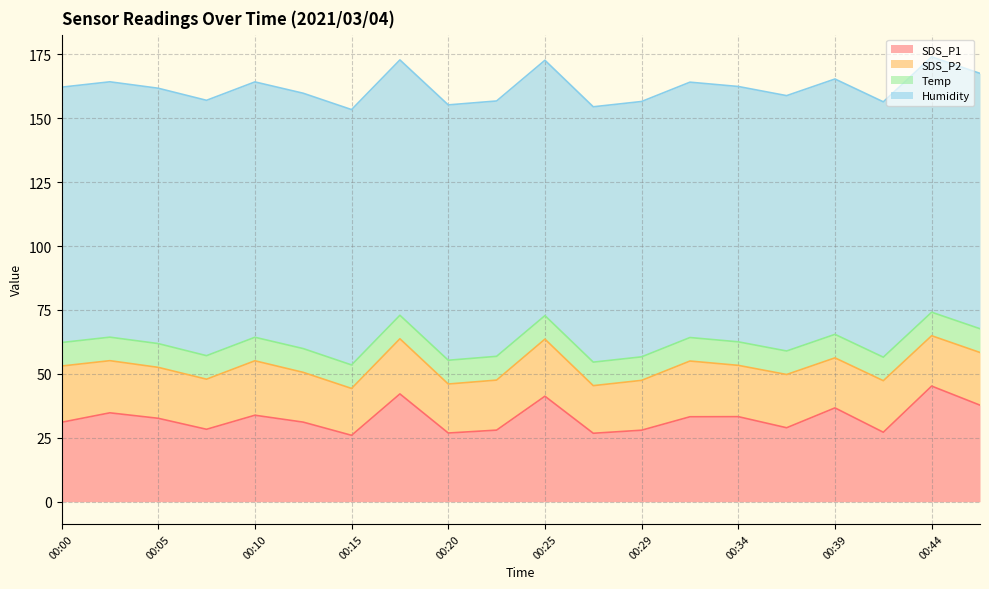

What is the sum of the SDS_P1 values at 00:12 and 00:05?

63.8